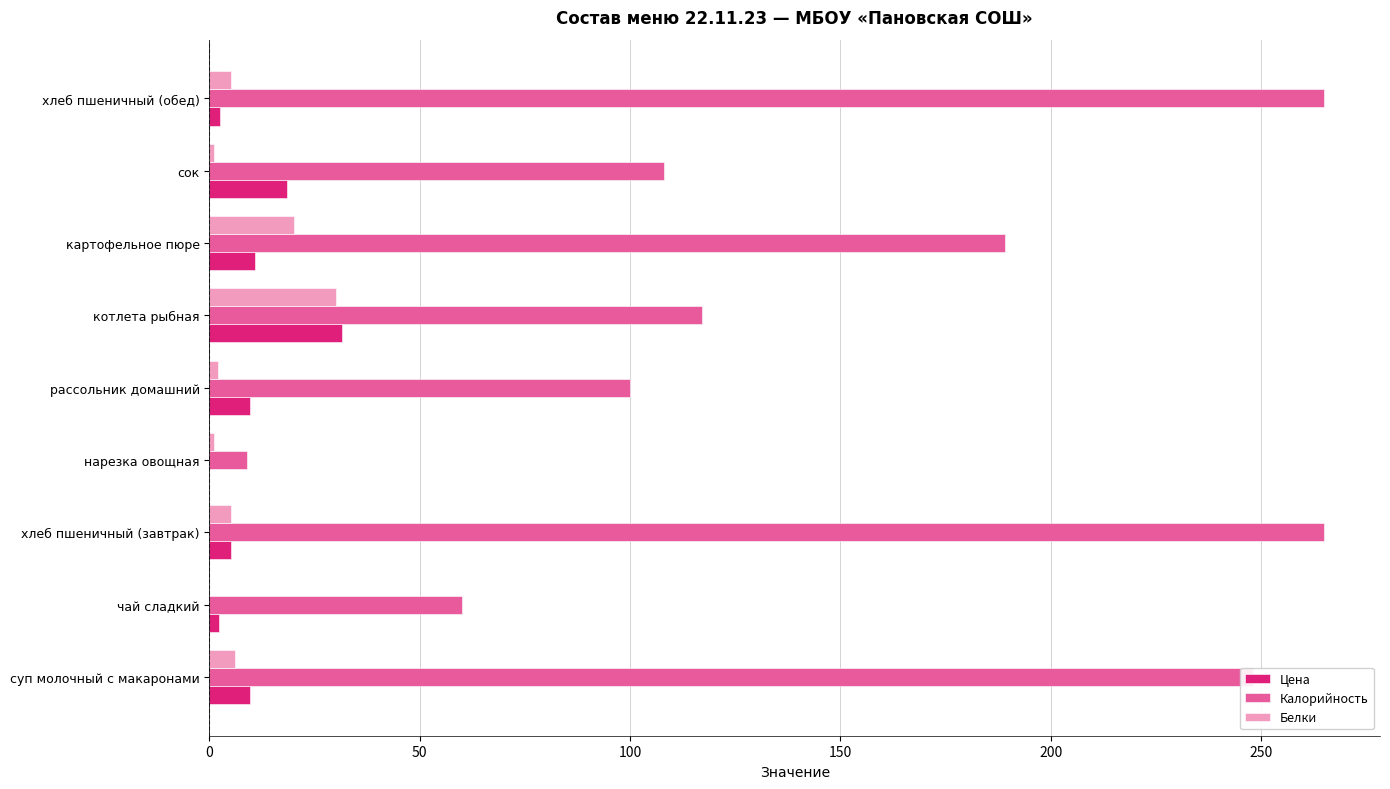

Is it true that Белки equals 0.0 at чай сладкий?

True